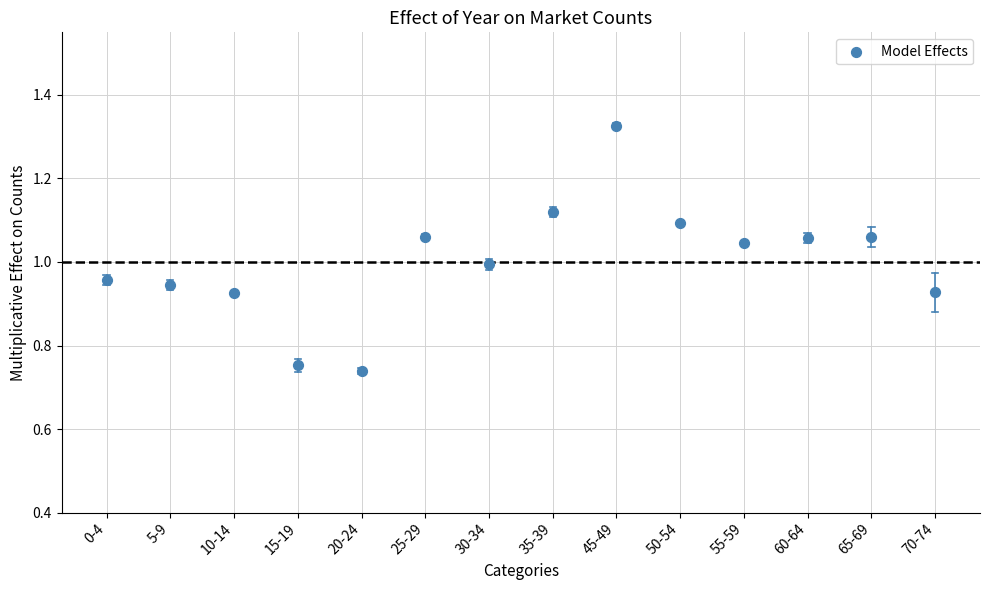

What is the range of Y values (max minus min)?

0.6